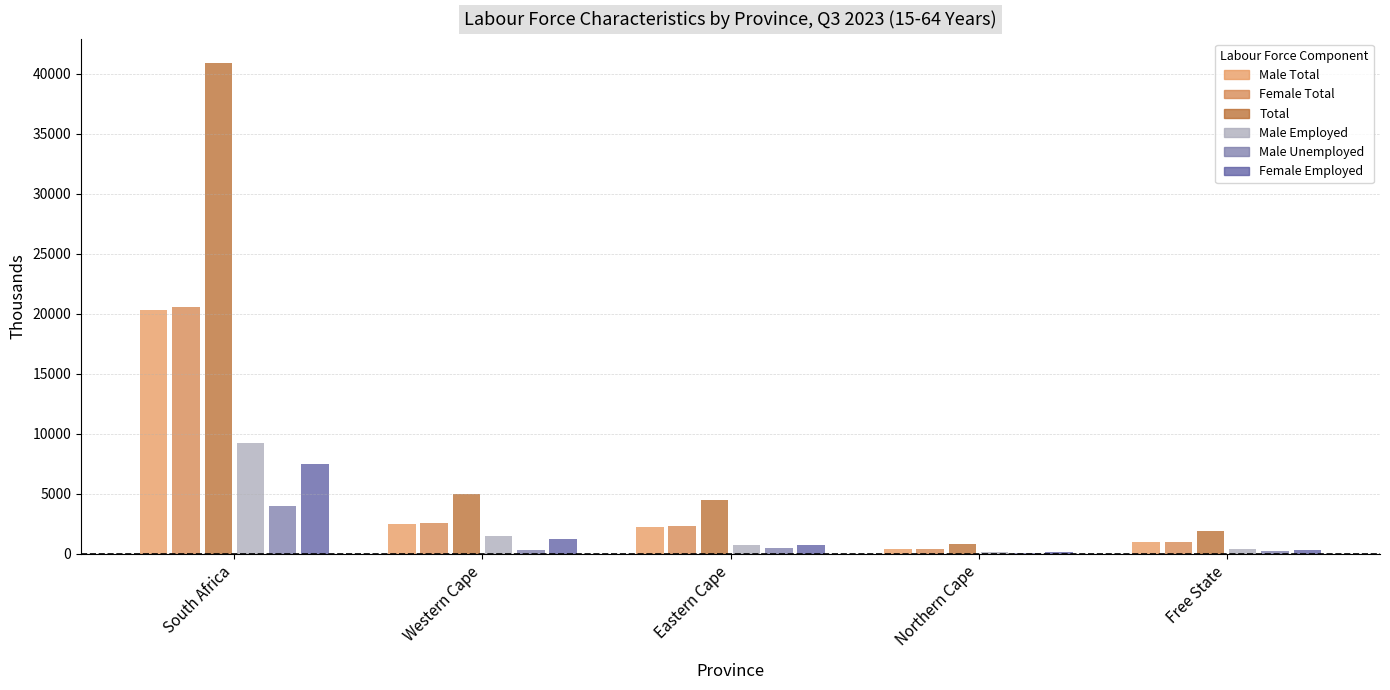

How many categories are shown in the chart?

5